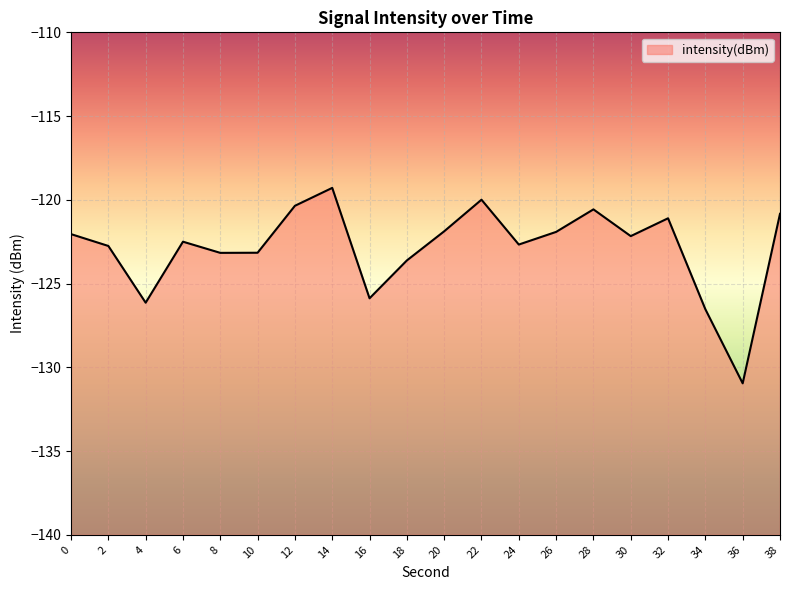

Where is the data nearest to the value -125?

16